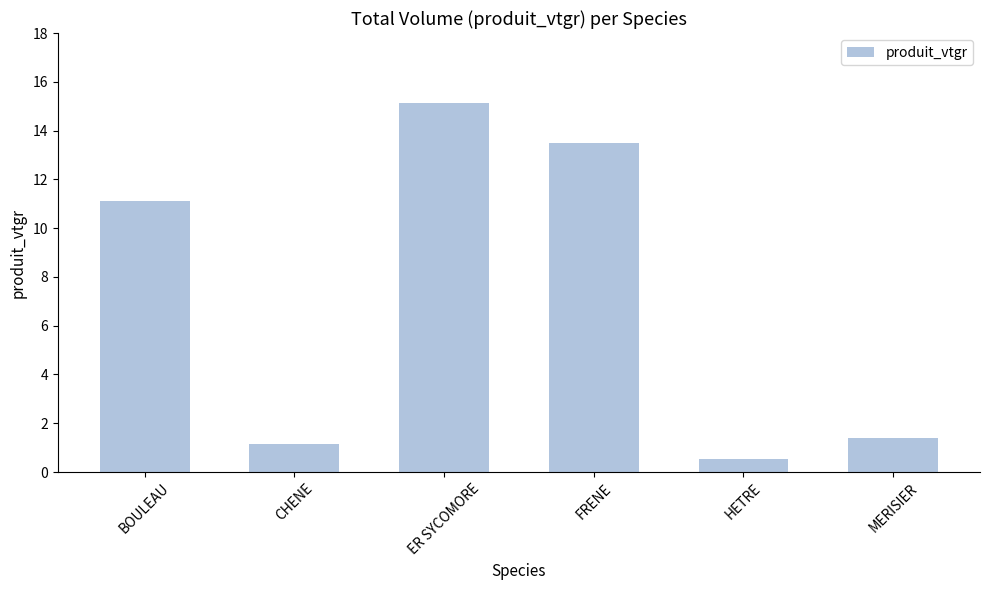

Where does the data first go above 11?

BOULEAU